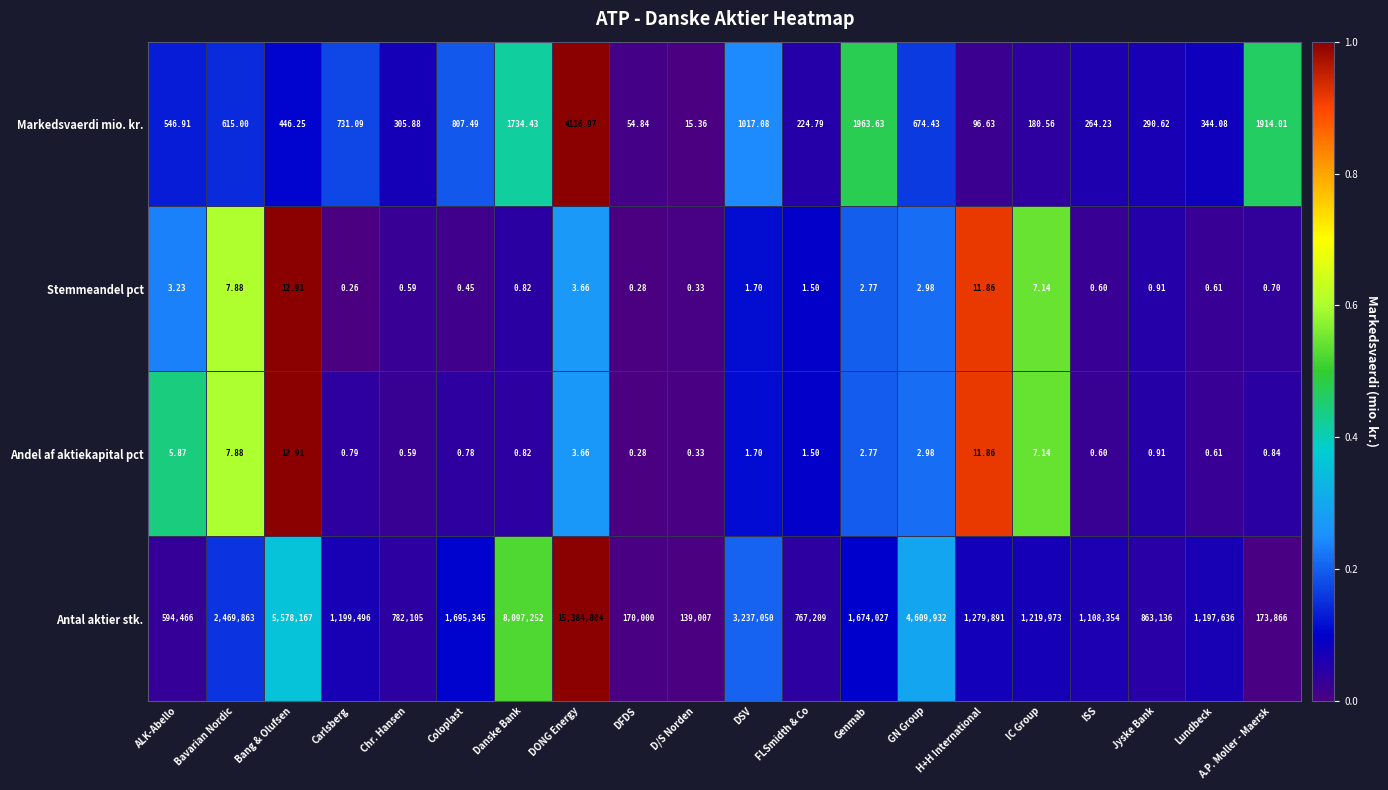

At which label does Stemmeandel pct first exceed 1?

ALK-Abello